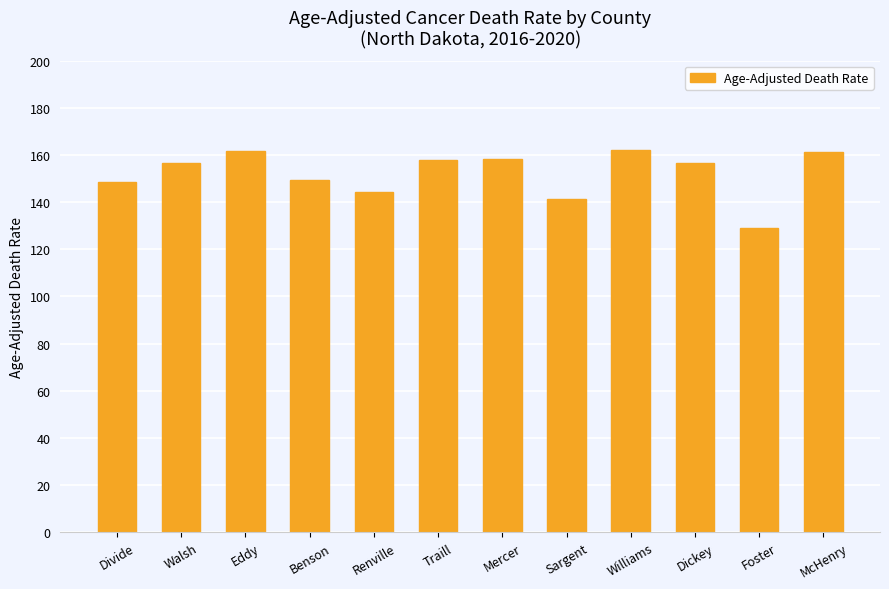

True or false: the data shows 144.2 at Renville.

True